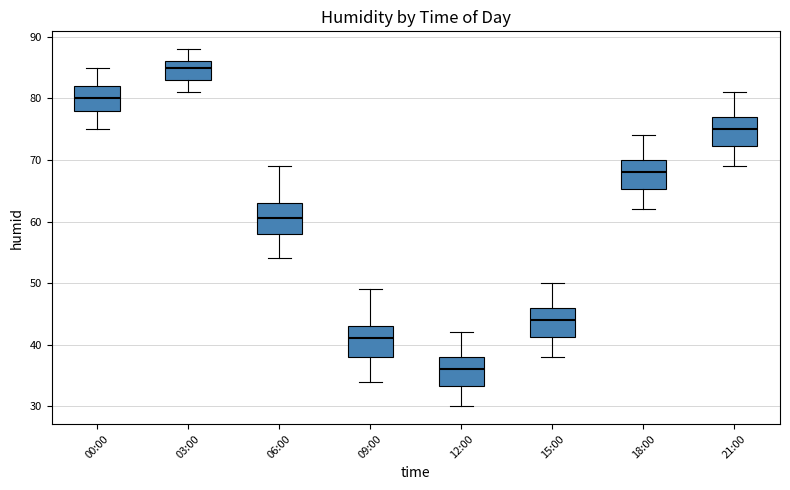

Reading left to right, read every box against the y-axis: the position of its median line, the range the box covers, and the ends of its whiskers. The values are not printed on the chart, so give them approximately, as read against the axis.

00:00: median 80, box 78 to 82, whiskers 75 to 85
03:00: median 85, box 83 to 86, whiskers 81 to 88
06:00: median 61, box 58 to 63, whiskers 54 to 69
09:00: median 41, box 38 to 43, whiskers 34 to 49
12:00: median 36, box 33 to 38, whiskers 30 to 42
15:00: median 44, box 41 to 46, whiskers 38 to 50
18:00: median 68, box 65 to 70, whiskers 62 to 74
21:00: median 75, box 72 to 77, whiskers 69 to 81